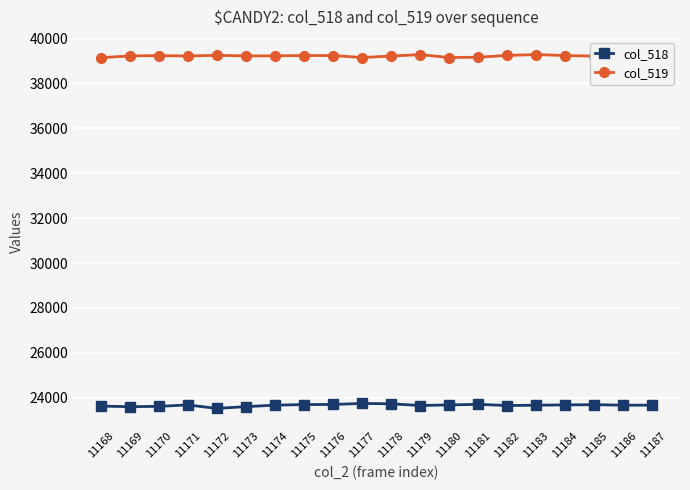

What is the difference between the highest and lowest values at 11178?

15486